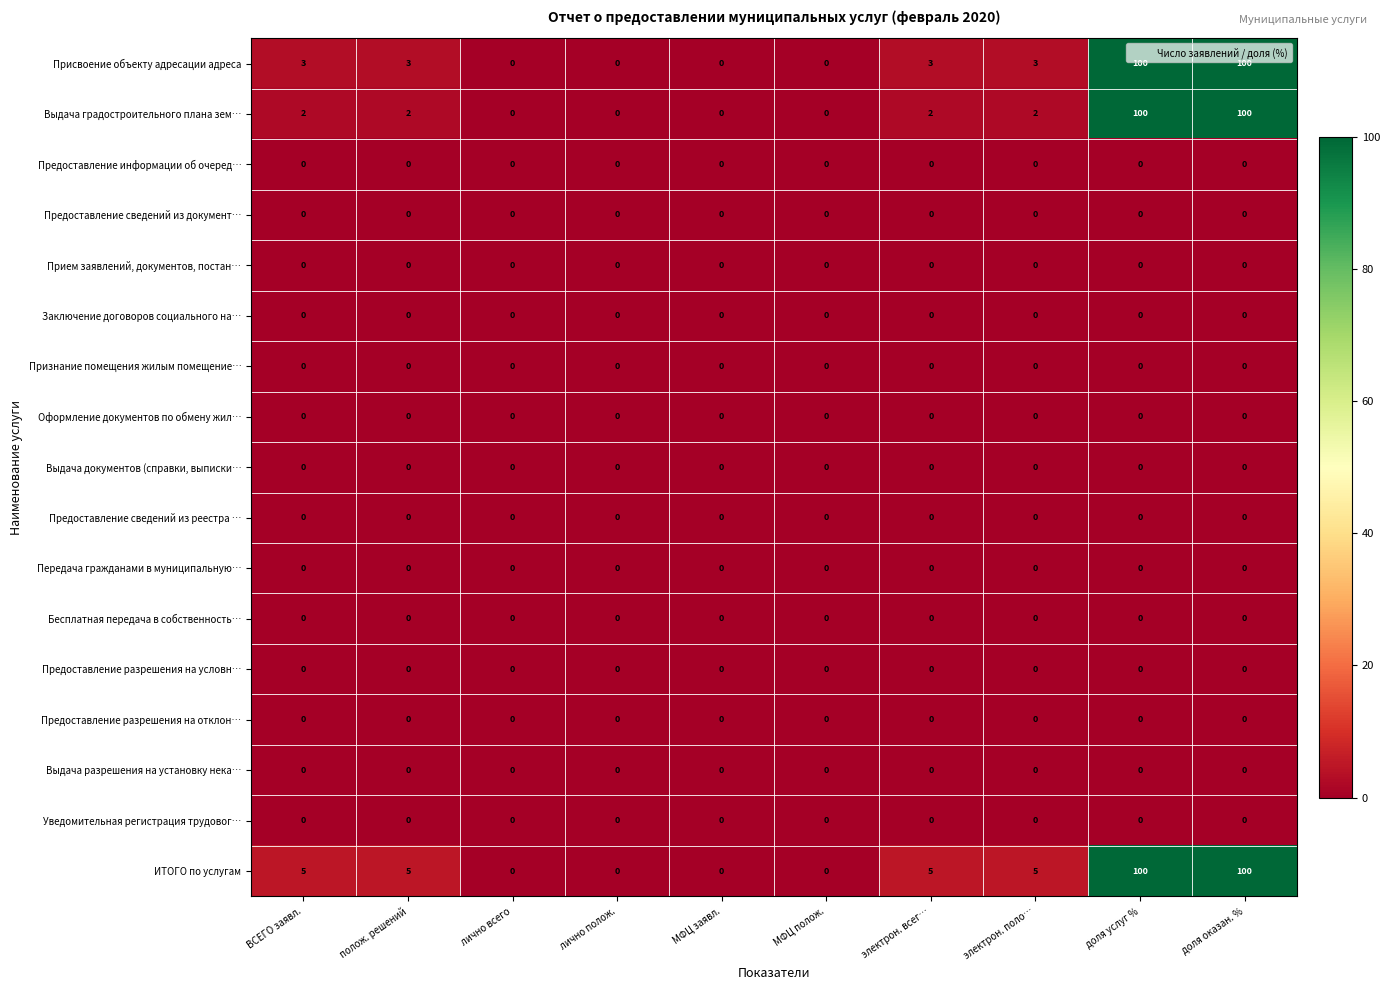

The value of Предоставление сведений из документ… at лично полож. is 0. True or false?

True